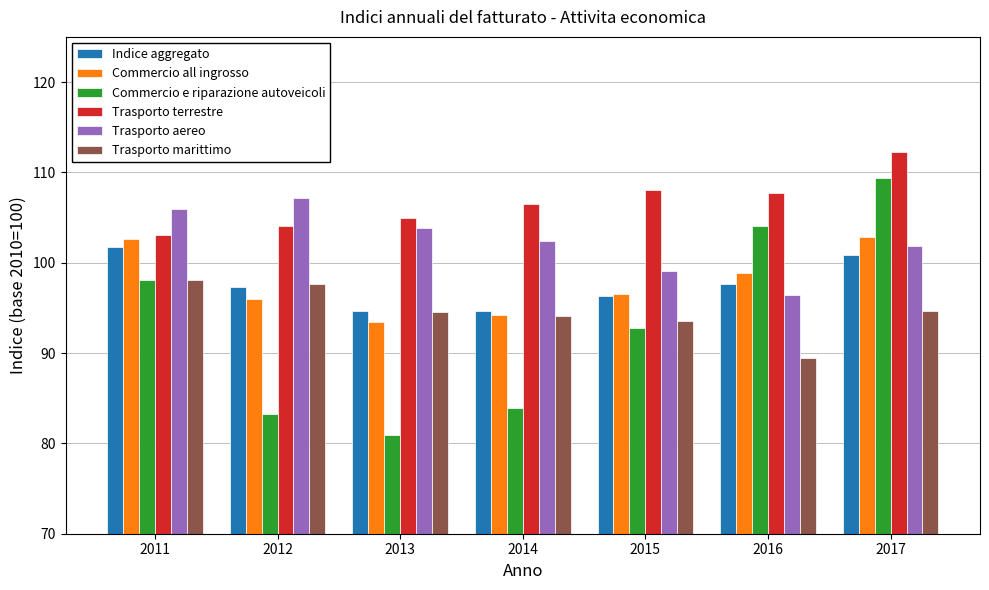

What are all the series names shown in the legend?

Indice aggregato, Commercio all ingrosso, Commercio e riparazione autoveicoli, Trasporto terrestre, Trasporto aereo, Trasporto marittimo